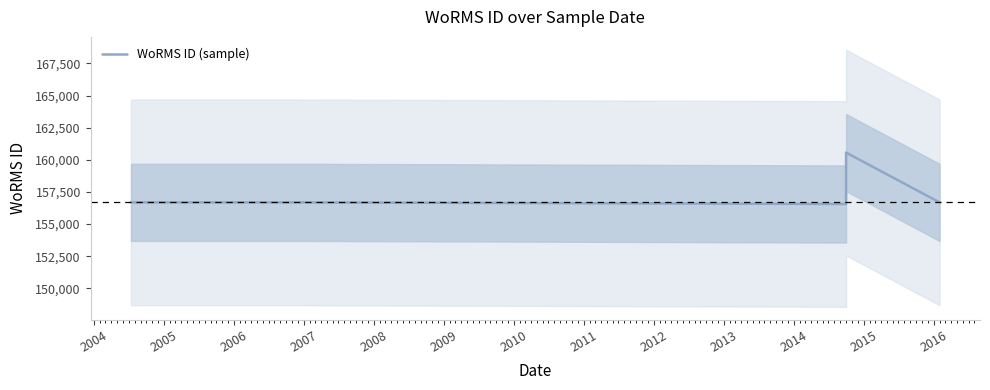

Does the chart have visible grid lines?

No